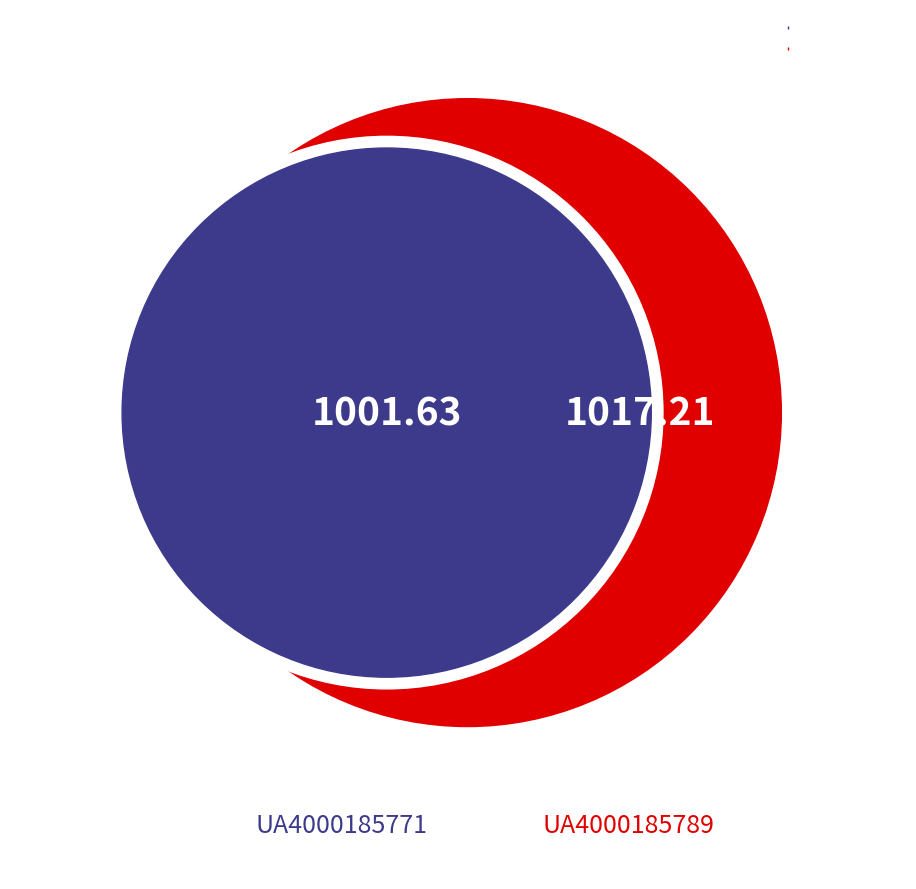

To the nearest percent, what is the difference between the largest and smallest slice percentages?

1%